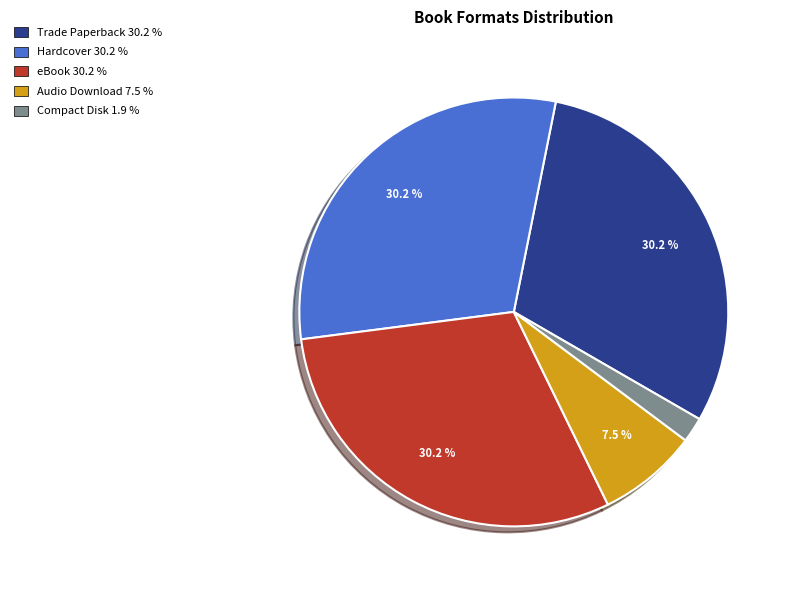

To the nearest percent, what is the combined percentage of Trade Paperback and Audio Download?

38%